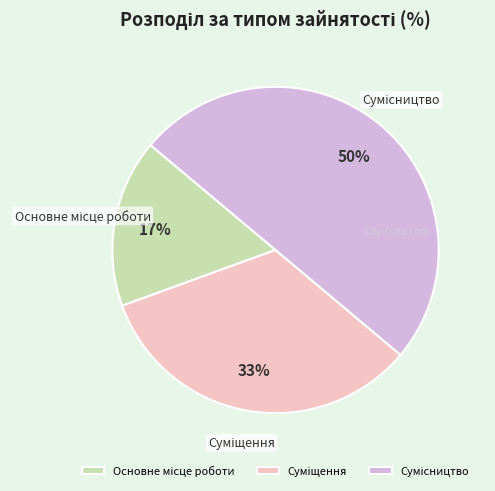

To the nearest percent, what is the difference between the largest and smallest slice percentages?

33%